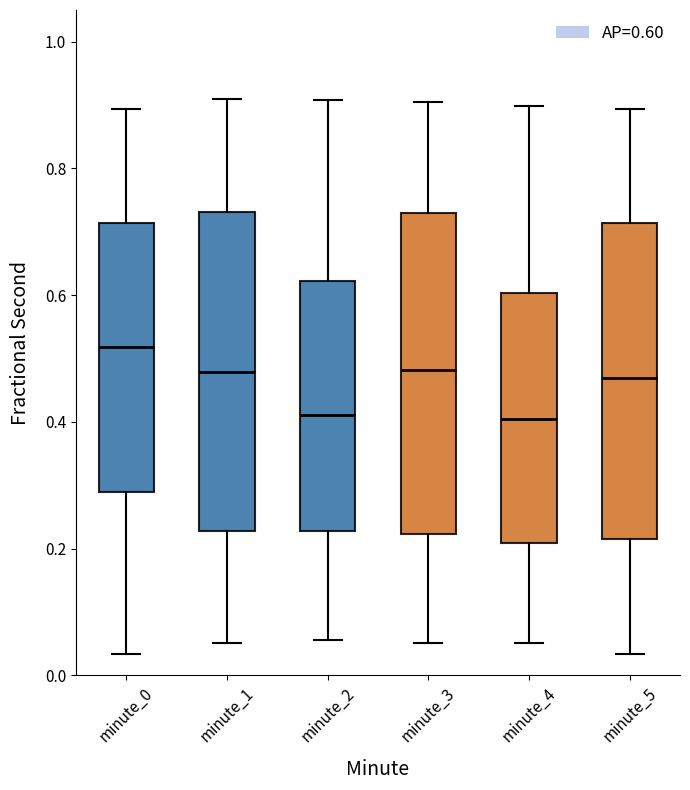

Where is the lower edge of the box for minute_2 on the y-axis? The values are not printed on the chart, so give them approximately, as read against the axis.

0.22